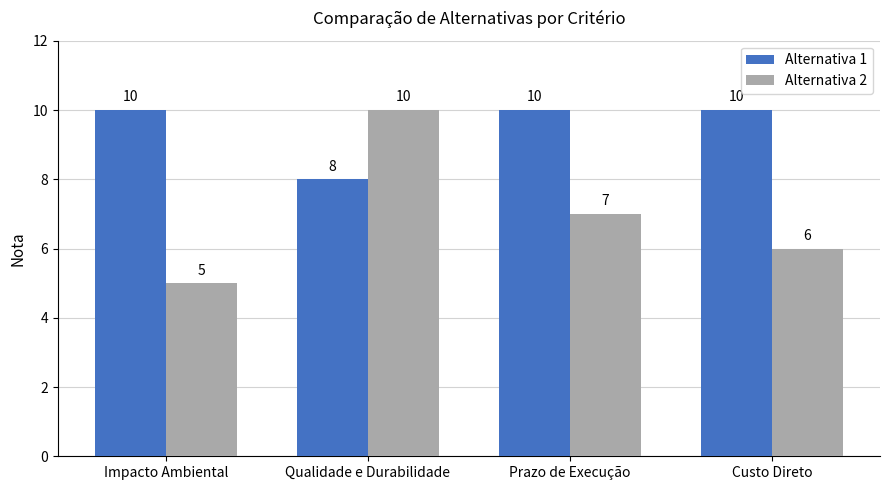

Read the Alternativa 1 value at Prazo de Execução.

10